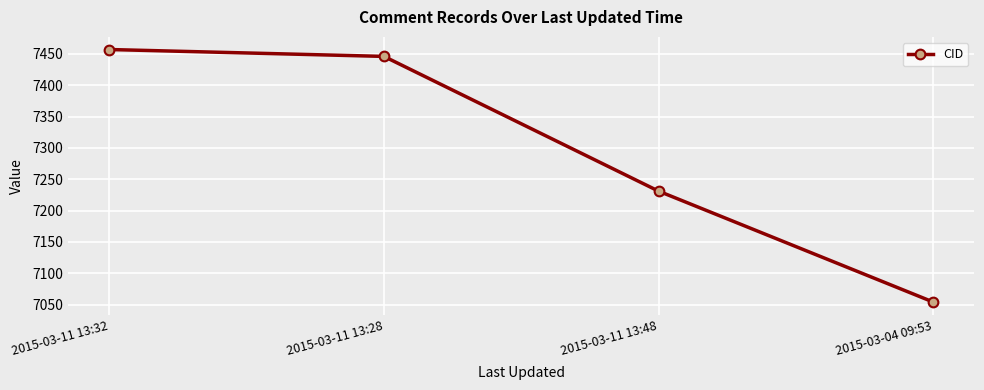

The value at 2015-03-11 13:48 is 7231. True or false?

True